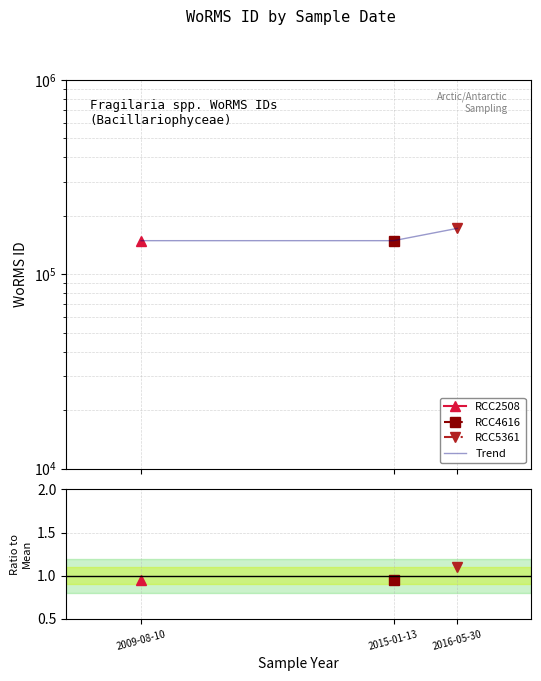

How many lines are shown in the chart?

1